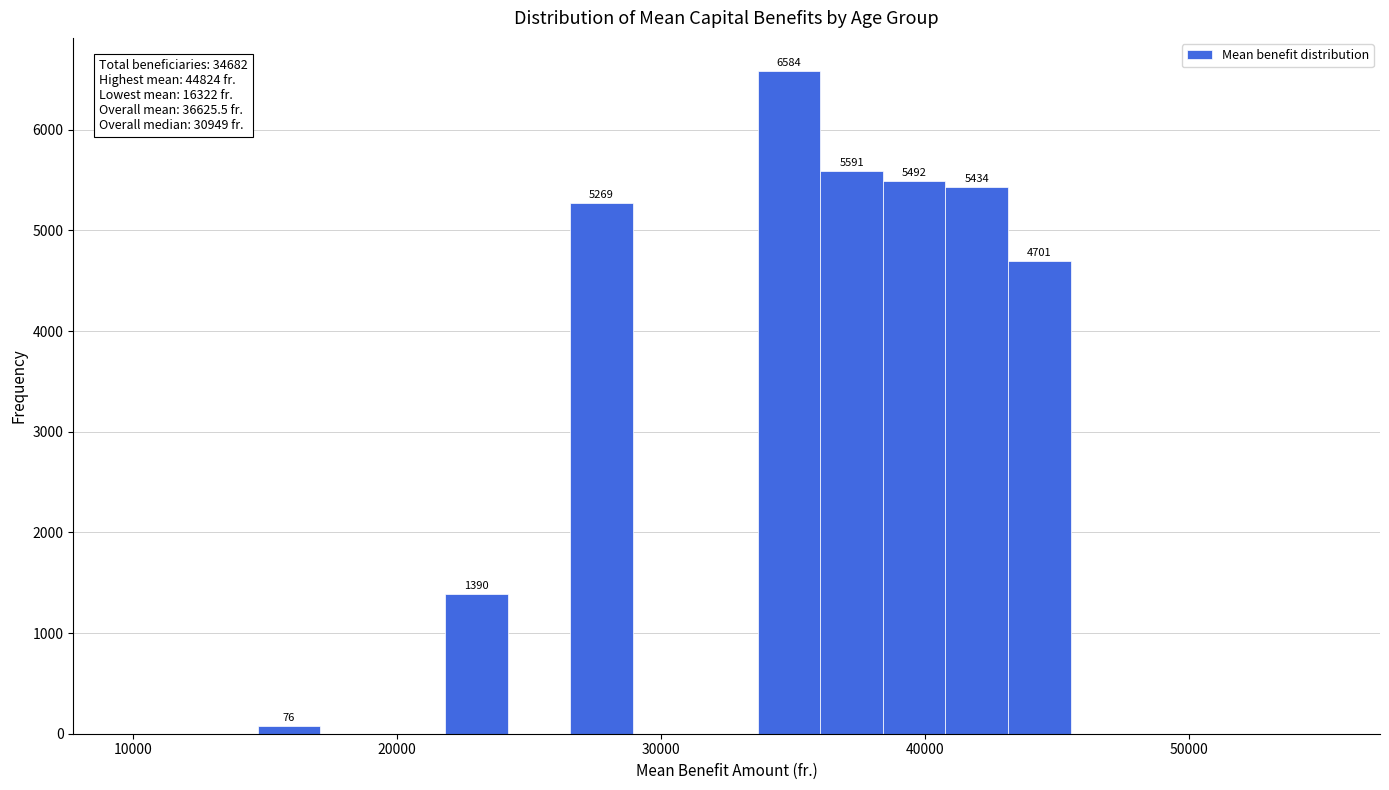

Read against the x-axis, roughly where is the centre of the tallest bar?

35000